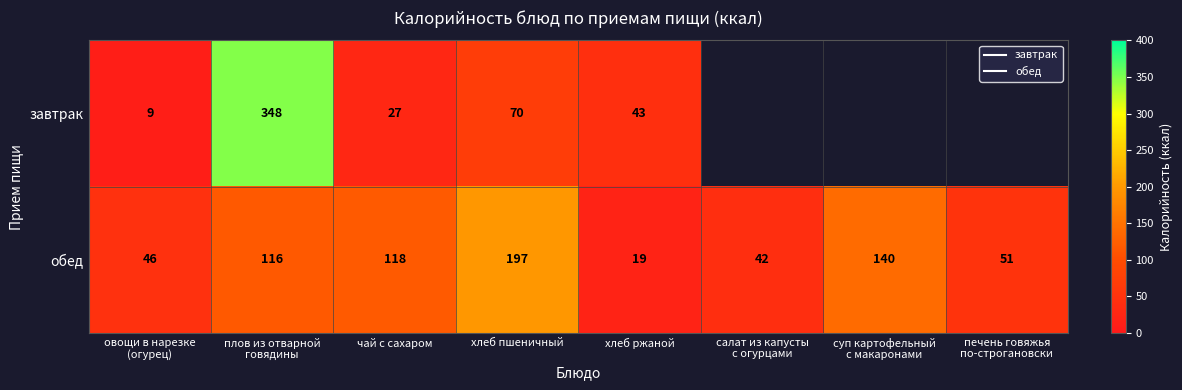

Where is обед nearest to the value 108?

плов из отварной говядины